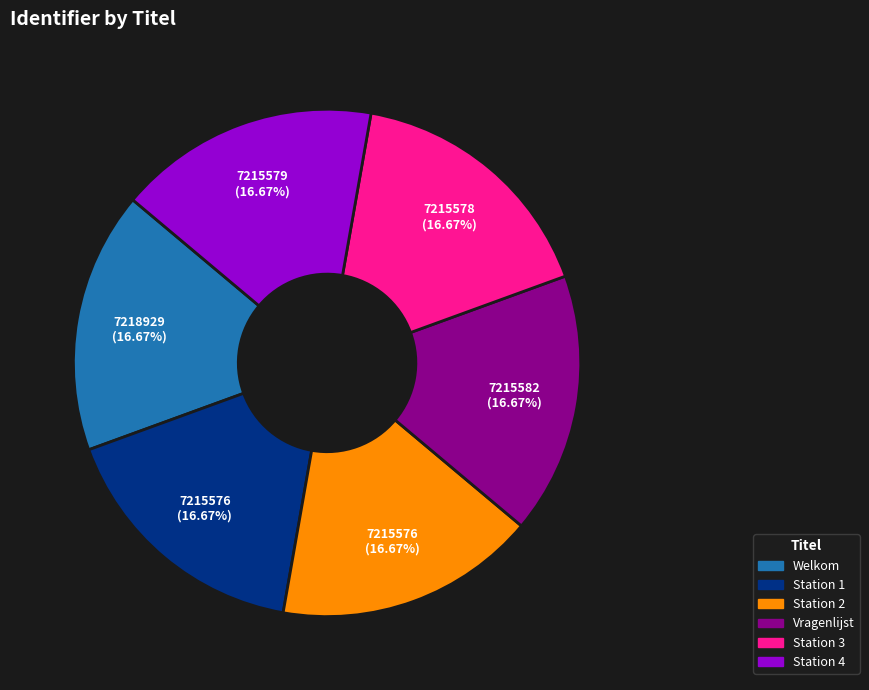

To the nearest percent, what is the average slice percentage?

17%